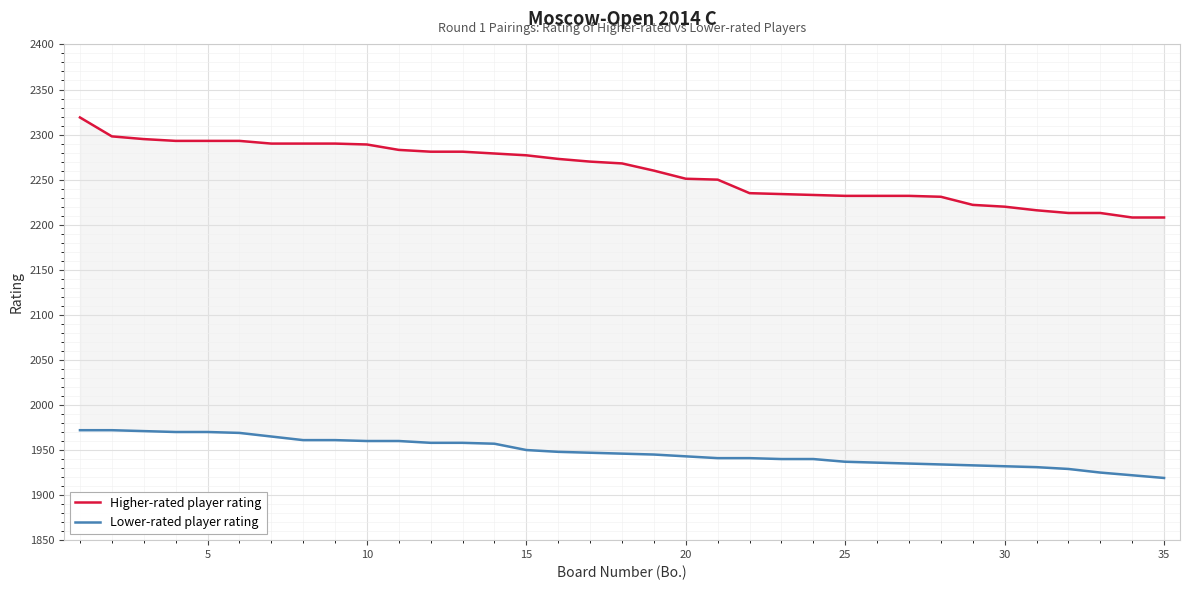

True or false: Lower-rated player rating has a value of 637 at 18.

False